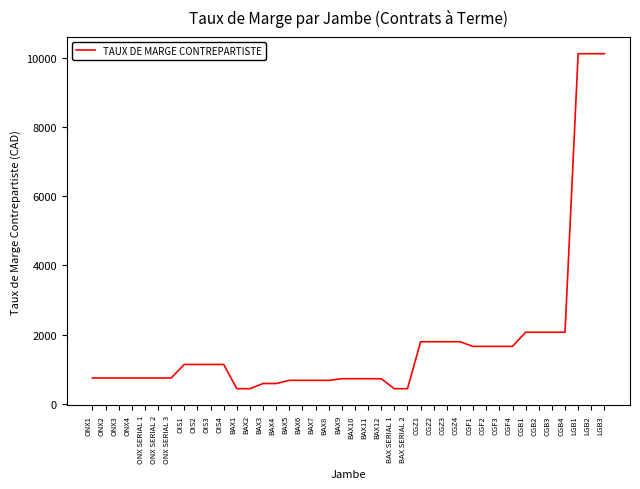

What is the difference between the maximum and minimum values?

9677